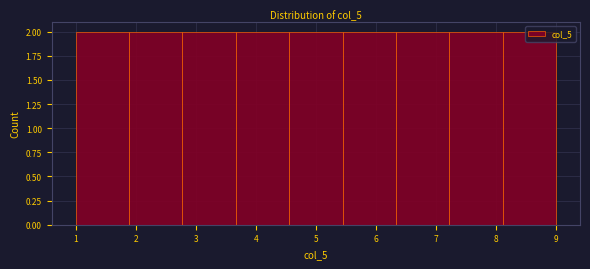

Reading left to right, transcribe this chart: for each bar, give the range it covers on the x-axis and its height. Neither the bar edges nor the heights are printed on the chart, so give them approximately, as read against the axes.

1.0 to 1.9: 2
1.9 to 2.8: 2
2.8 to 3.7: 2
3.7 to 4.6: 2
4.6 to 5.4: 2
5.4 to 6.3: 2
6.3 to 7.2: 2
7.2 to 8.1: 2
8.1 to 9.0: 2